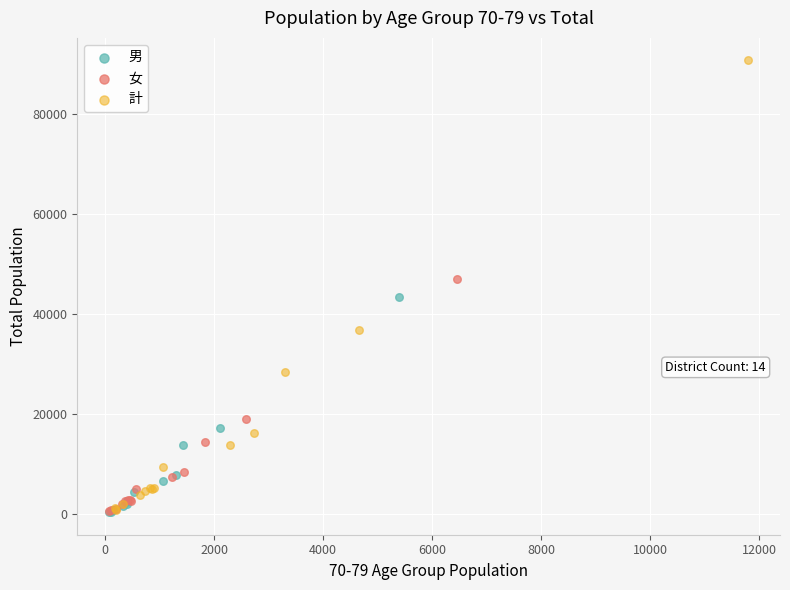

Which series reaches the maximum Y coordinate?

計